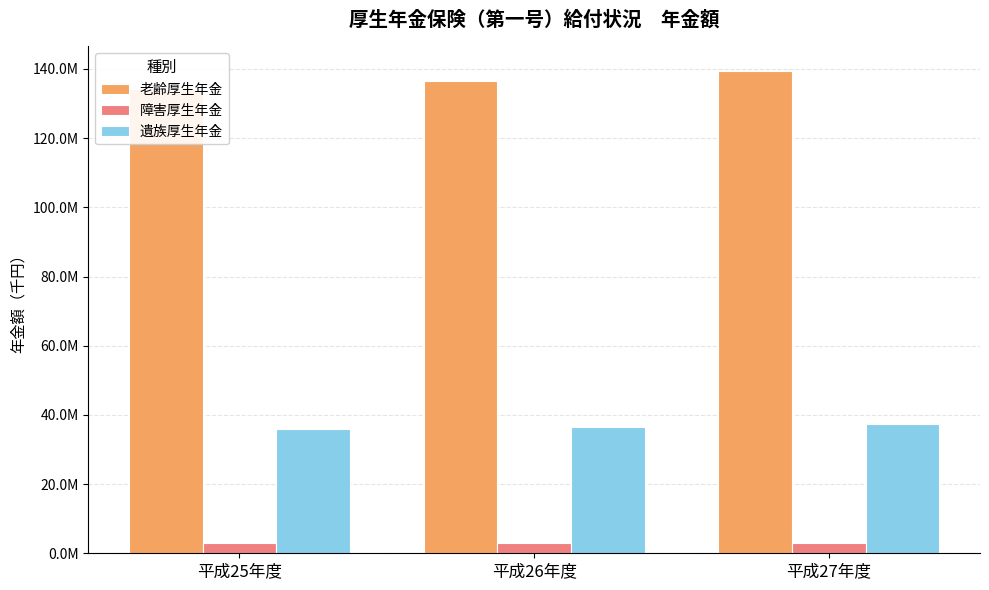

List the series in order of their overall mean, highest first.

老齢厚生年金, 遺族厚生年金, 障害厚生年金